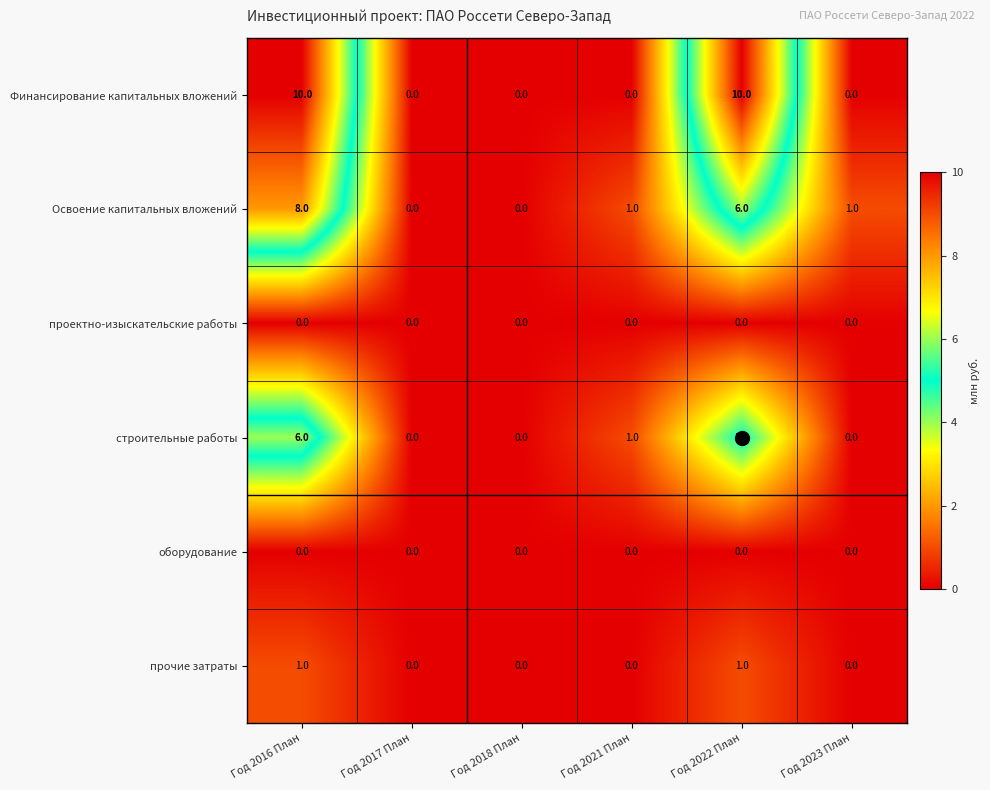

What is the average value of the Финансирование капитальных вложений series?

3